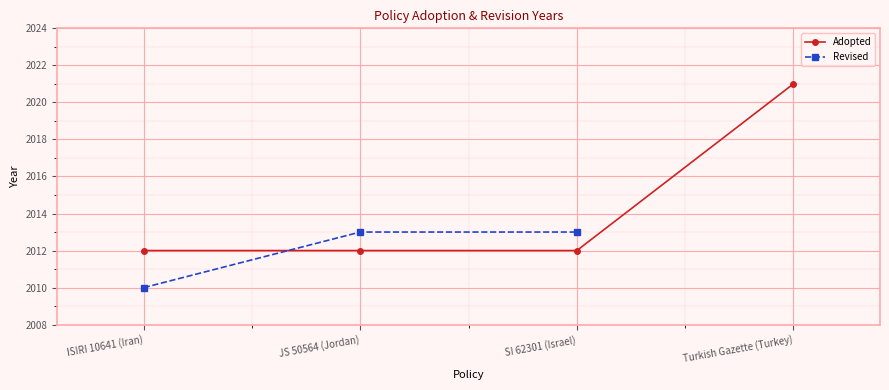

At which category does the chart reach its peak across all series?

Turkish Gazette (Turkey)